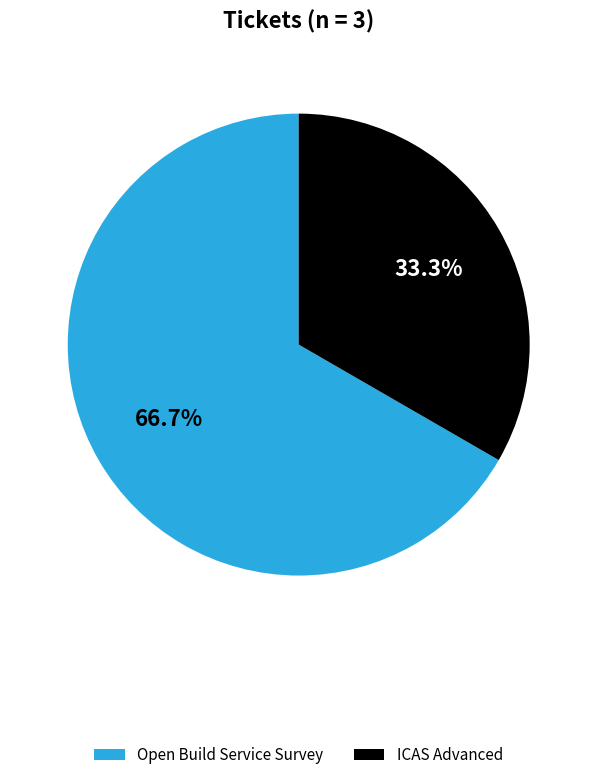

What is the majority slice?

Open Build Service Survey